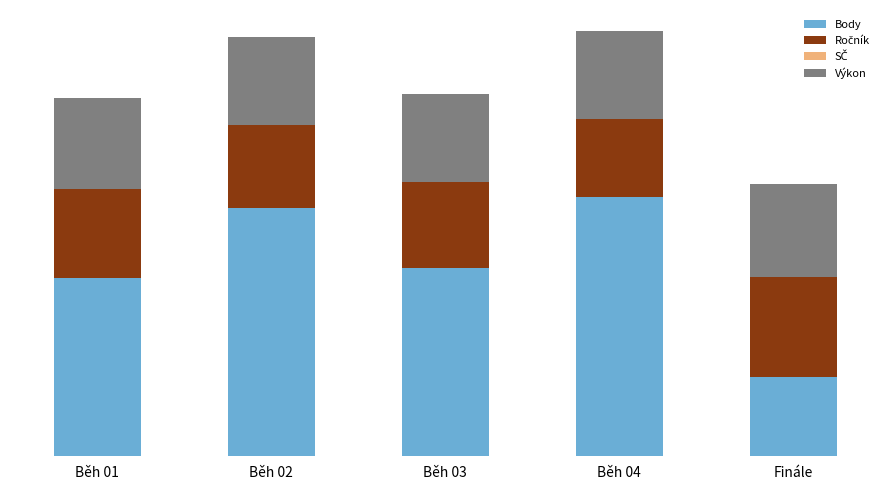

List the series in order of their peak value, highest first.

Body, Ročník, Výkon, SČ